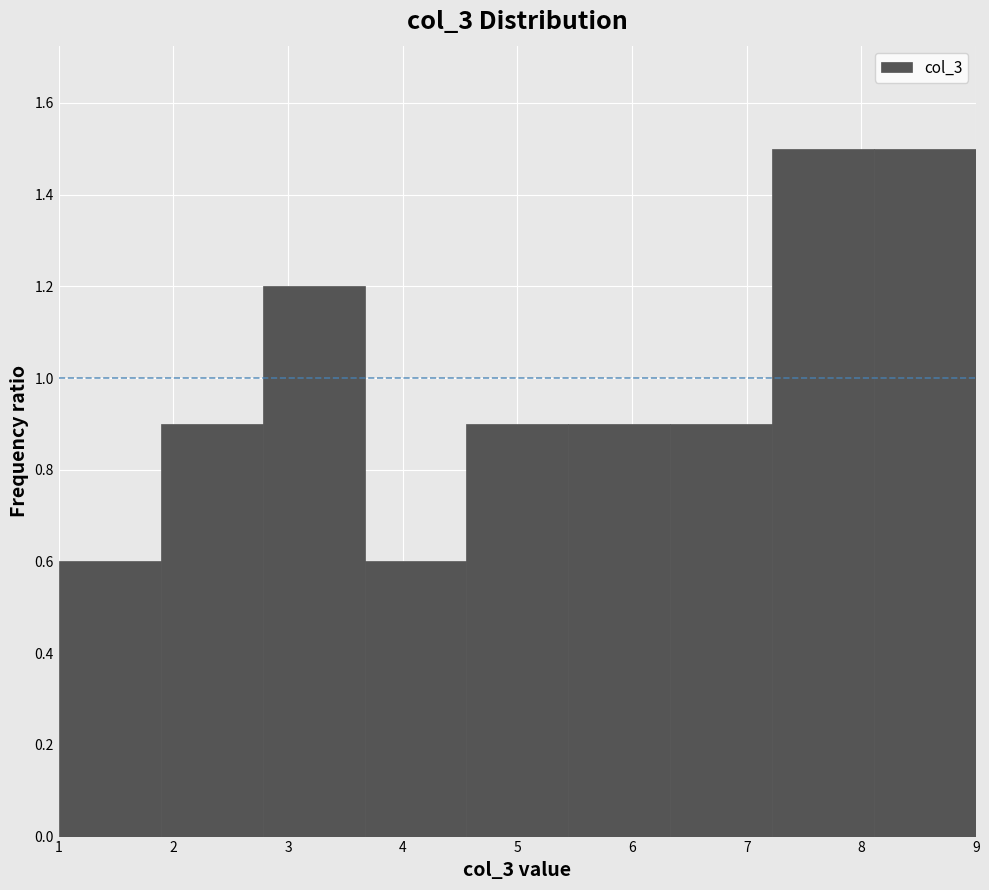

Reading left to right, list every bar in this chart as the range it spans on the x-axis followed by its height. Neither the bar edges nor the heights are printed on the chart, so give them approximately, as read against the axes.

1.0 to 1.9: 0.6
1.9 to 2.8: 0.9
2.8 to 3.7: 1.2
3.7 to 4.6: 0.6
4.6 to 5.4: 0.9
5.4 to 6.3: 0.9
6.3 to 7.2: 0.9
7.2 to 8.1: 1.5
8.1 to 9.0: 1.5